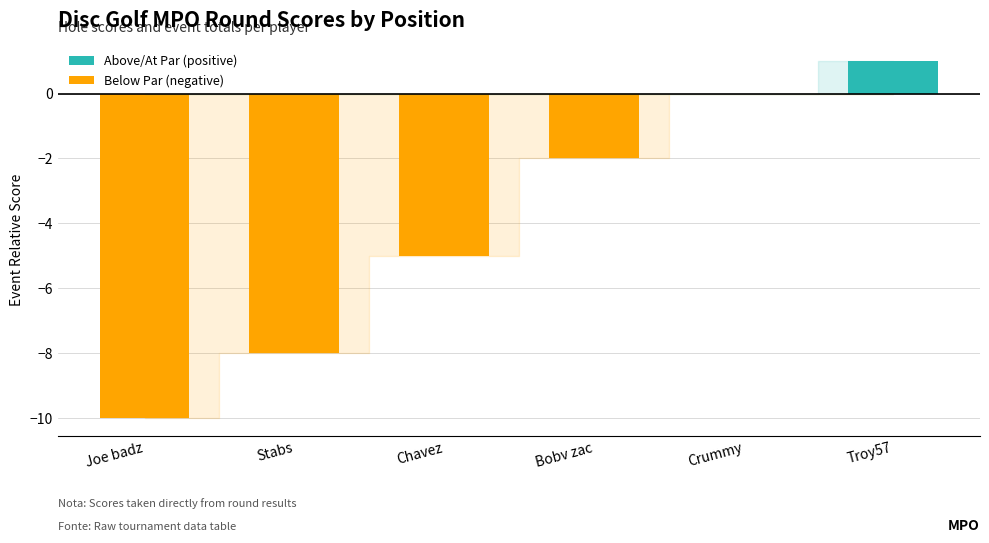

What is the difference between the Above/At Par (positive) values at Troy57 and Joe badz?

1